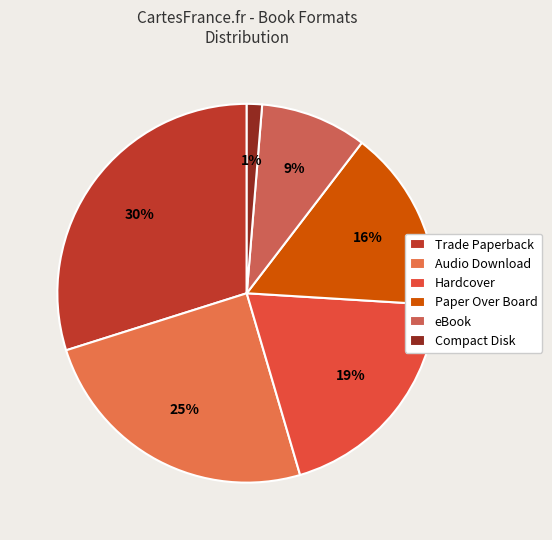

Which category has the biggest portion of the pie?

Trade Paperback